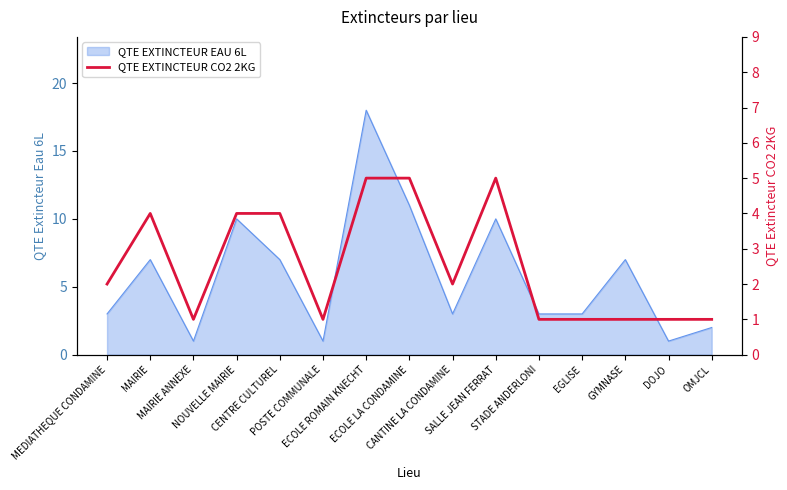

The chart shows a value of 1 at GYMNASE. True or false?

True